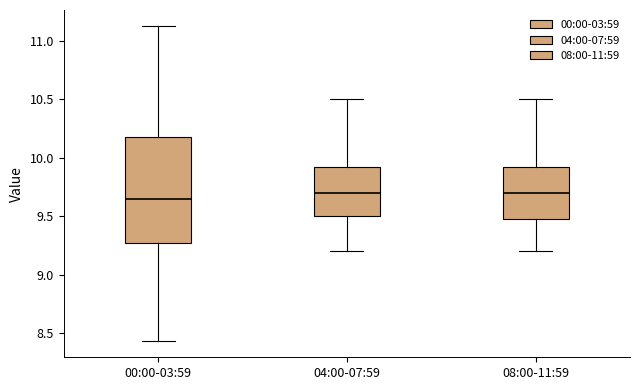

Where does the upper whisker of the box for 08:00-11:59 end on the y-axis? The values are not printed on the chart, so give them approximately, as read against the axis.

10.50